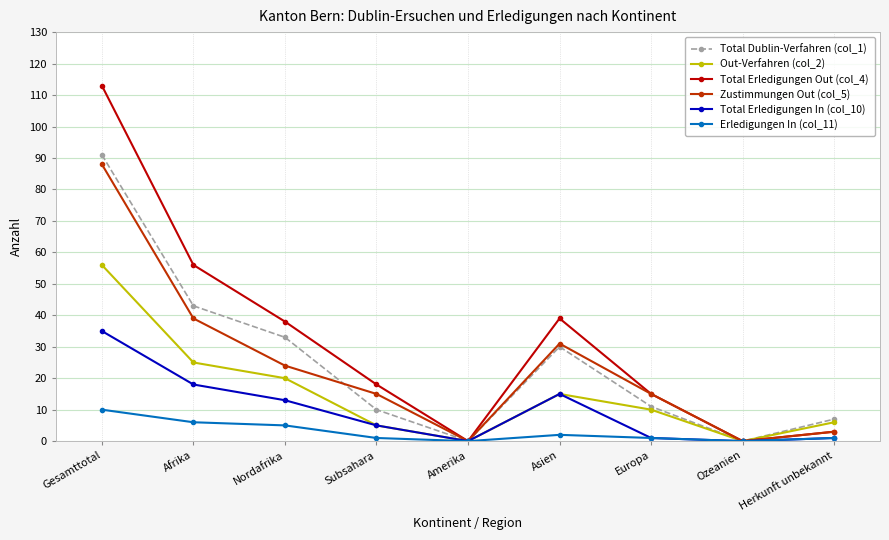

How many interior local valleys does the Total Dublin-Verfahren (col_1) series have?

2